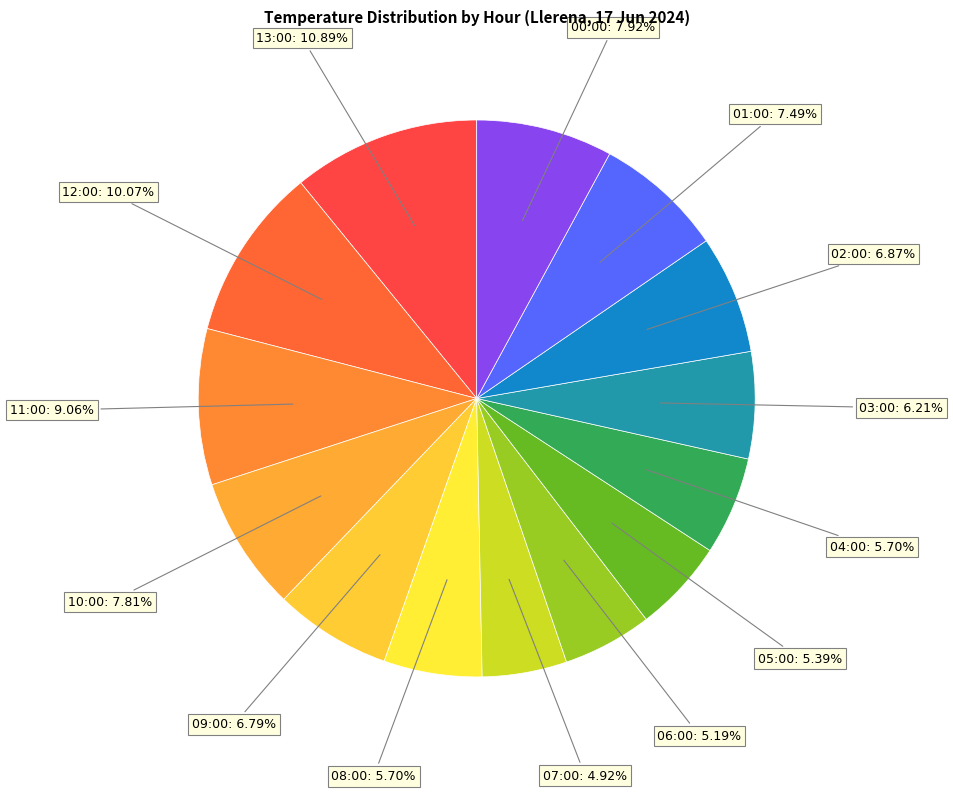

How many segments does this pie chart have?

14